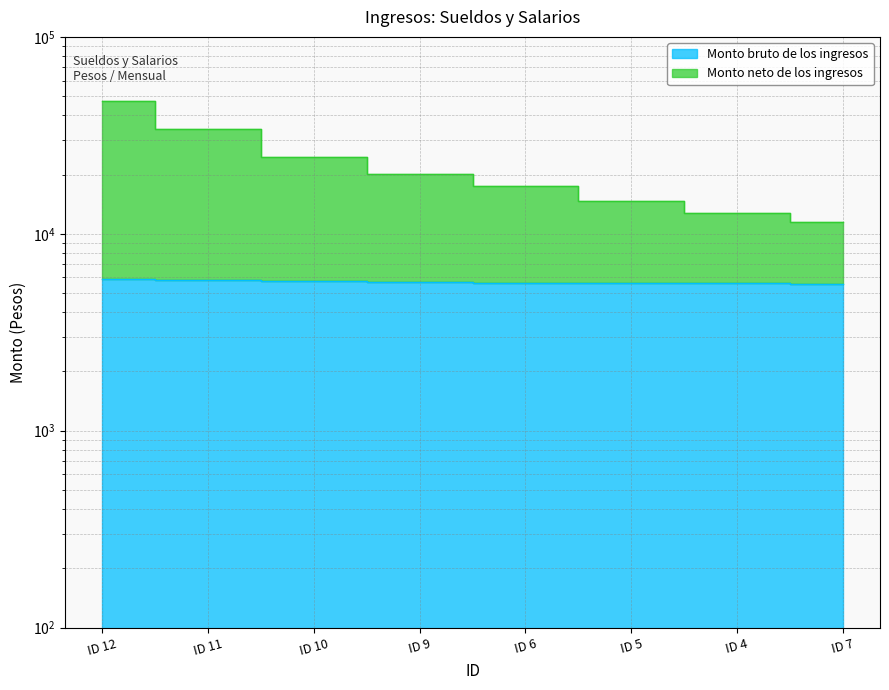

What is the sum of the Monto bruto de los ingresos values at ID 4 and ID 5?

11286.0